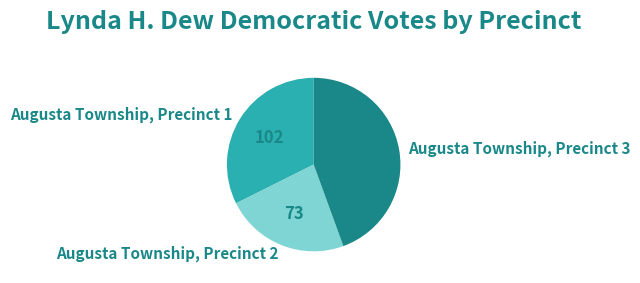

Combined, do Augusta Township, Precinct 1 and Augusta Township, Precinct 3 account for over 50%?

Yes